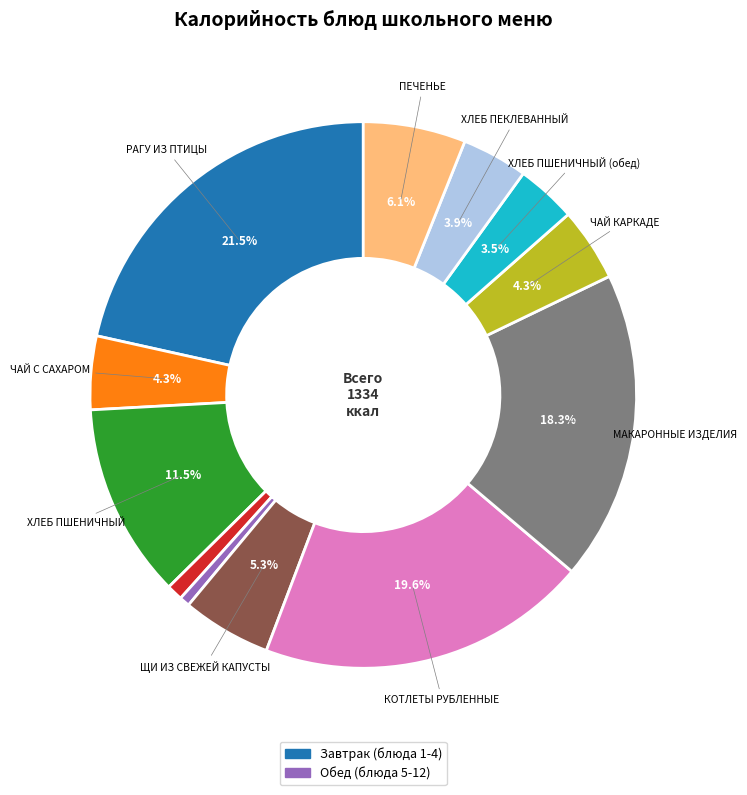

Does any single category account for the majority?

No